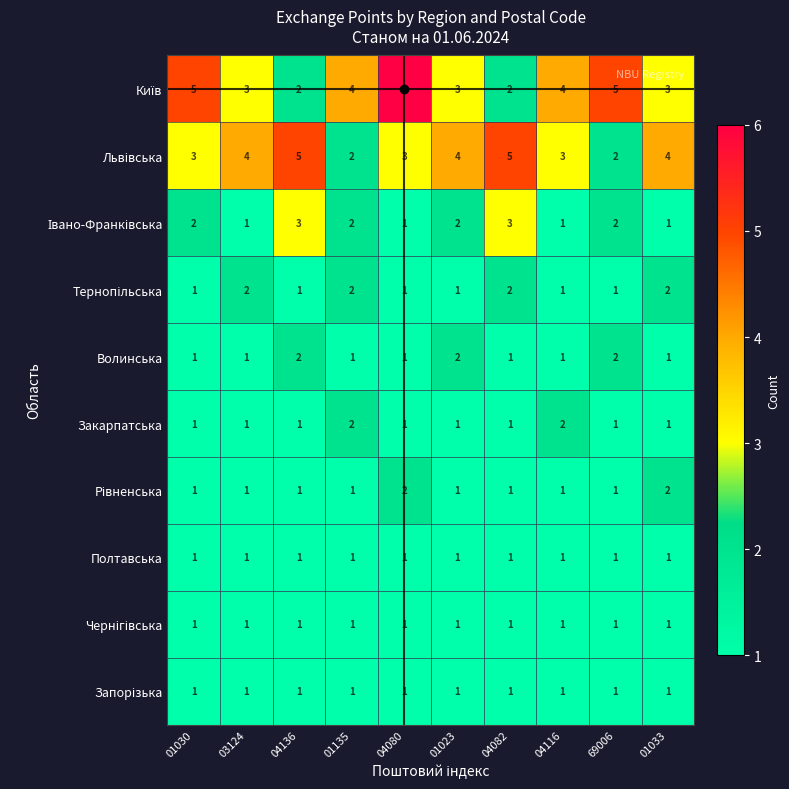

What is the greatest value displayed?

6